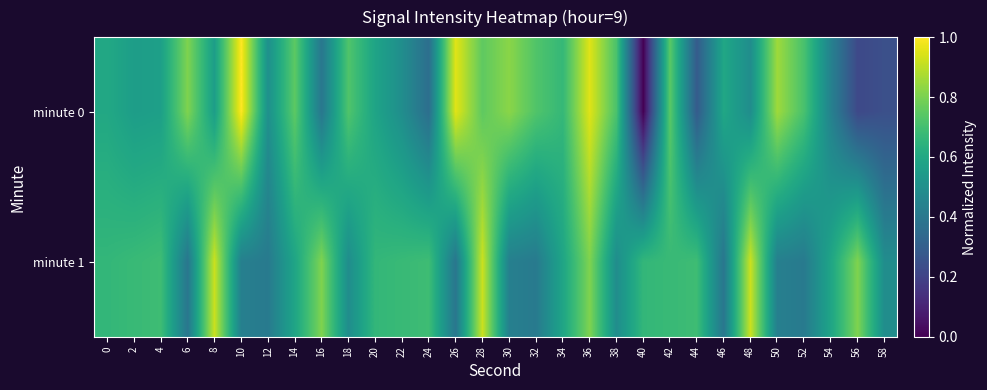

Reading left to right, list all the values displayed in this chart.

minute 0: 0=0.6	2=0.6	4=0.6	6=0.8	8=0.6	10=1.0	12=0.5	14=0.8	16=0.4	18=0.7	20=0.6	22=0.5	24=0.4	26=1.0	28=0.8	30=0.8	32=0.7	34=0.7	36=1.0	38=0.7	40=0.0	42=0.7	44=0.3	46=0.6	48=0.5	50=0.9	52=0.7	54=0.4	56=0.2	58=0.2
minute 1: 0=0.7	2=0.7	4=0.7	6=0.4	8=0.9	10=0.4	12=0.4	14=0.6	16=0.8	18=0.5	20=0.7	22=0.7	24=0.7	26=0.4	28=0.9	30=0.4	32=0.4	34=0.6	36=0.8	38=0.5	40=0.7	42=0.7	44=0.7	46=0.4	48=0.9	50=0.4	52=0.4	54=0.6	56=0.8	58=0.5